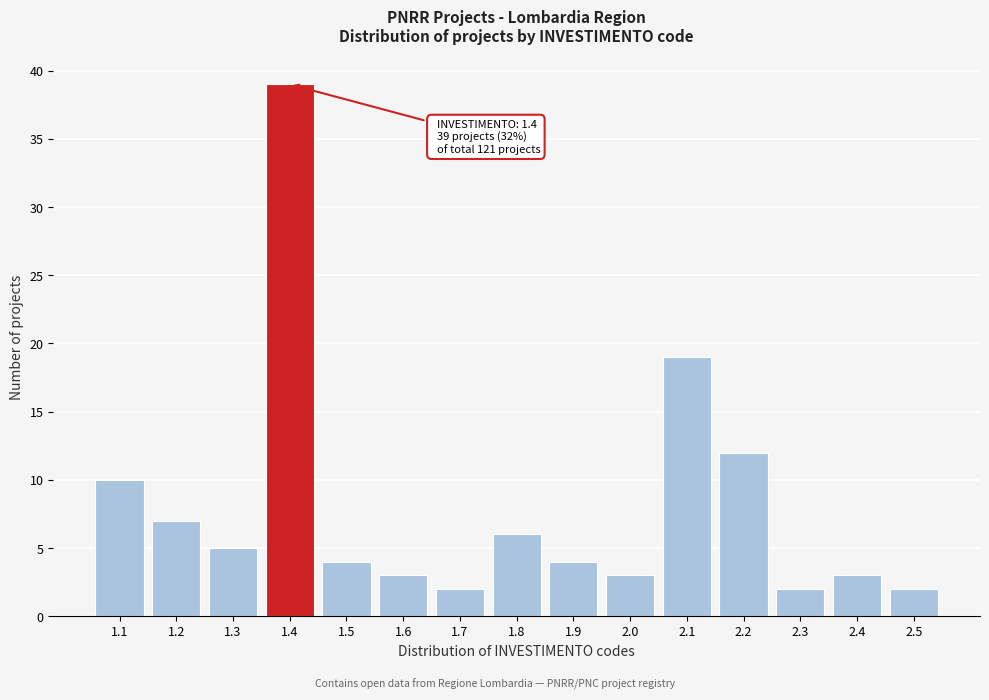

Reading left to right, transcribe all the data shown in this chart.

10	7	5	39	4	3	2	6	4	3	19	12	2	3	2